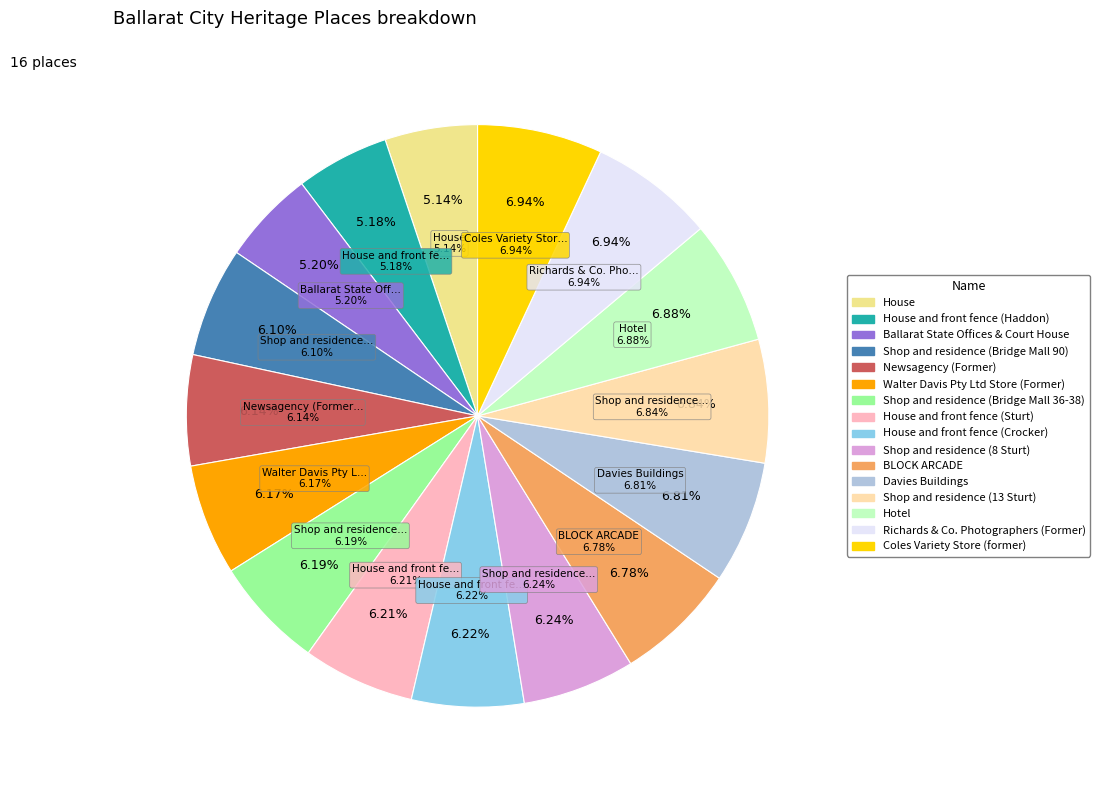

Rank the categories by value from lowest to highest.

House, House and front fence (Haddon), Ballarat State Offices & Court House, Shop and residence (Bridge Mall 90), Newsagency (Former), Walter Davis Pty Ltd Store (Former), Shop and residence (Bridge Mall 36-38), House and front fence (Sturt), House and front fence (Crocker), Shop and residence (8 Sturt), BLOCK ARCADE, Davies Buildings, Shop and residence (13 Sturt), Hotel, Richards & Co. Photographers (Former), Coles Variety Store (former)